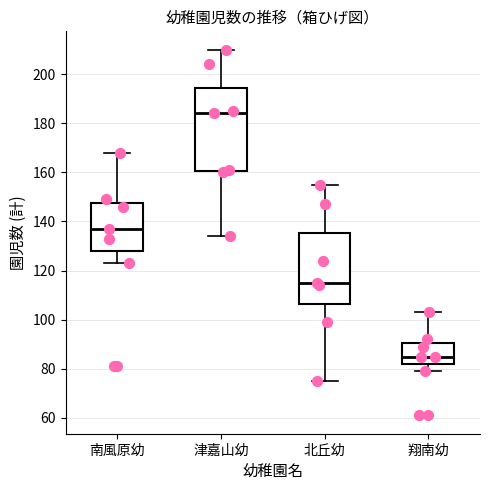

Where is the upper edge of the box for 津嘉山幼 on the y-axis? The values are not printed on the chart, so give them approximately, as read against the axis.

194